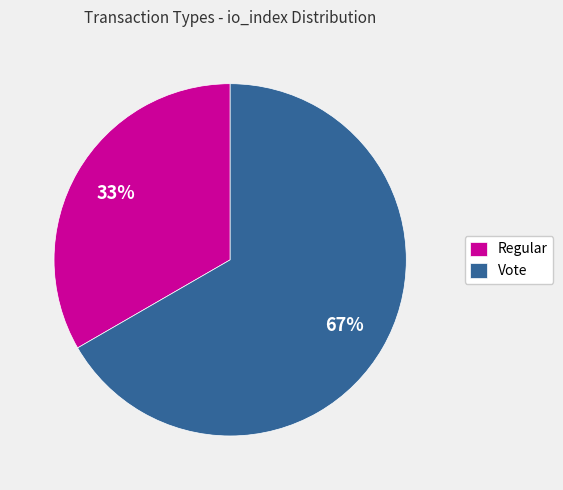

To the nearest percent, what portion does Vote represent?

67%